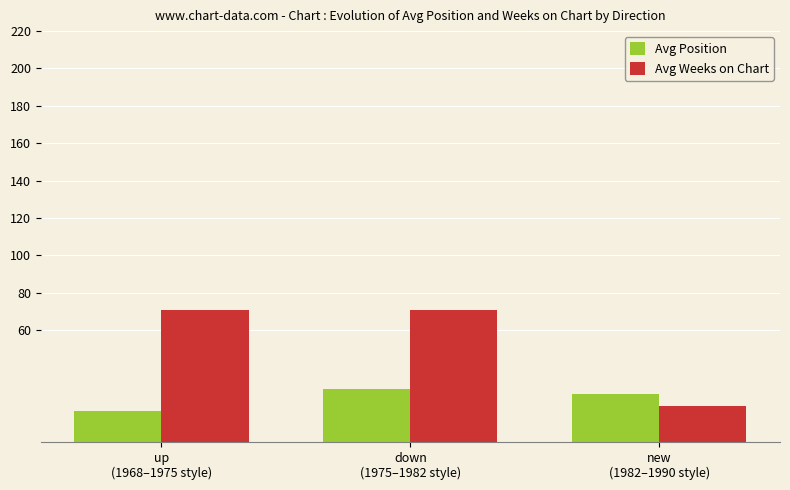

Rank the series by their maximum value, from lowest to highest.

Avg Position, Avg Weeks on Chart